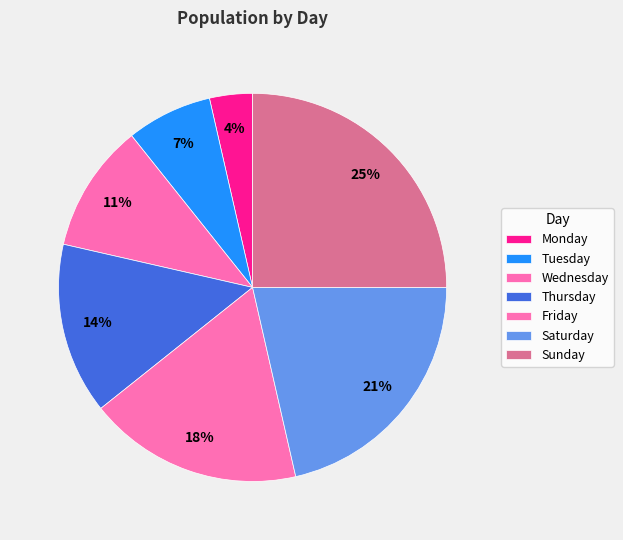

The Sunday slice represents 25% of the pie. True or false?

True